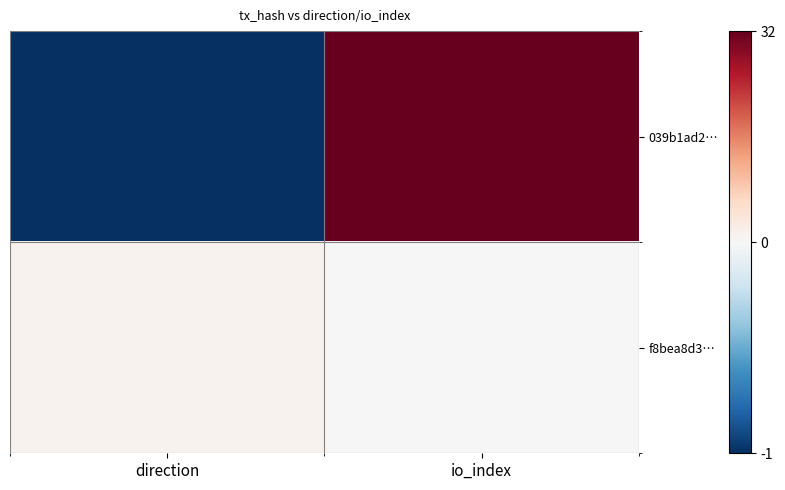

List the series in order of their peak value, highest first.

039b1ad2…, f8bea8d3…